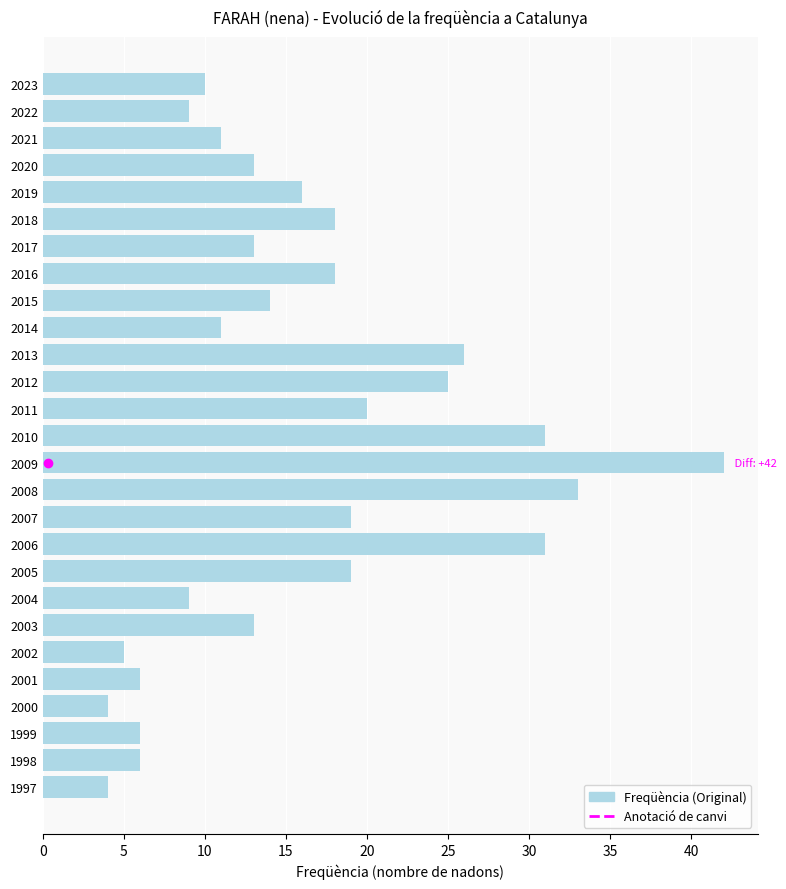

What value does the data have at 2002?

5